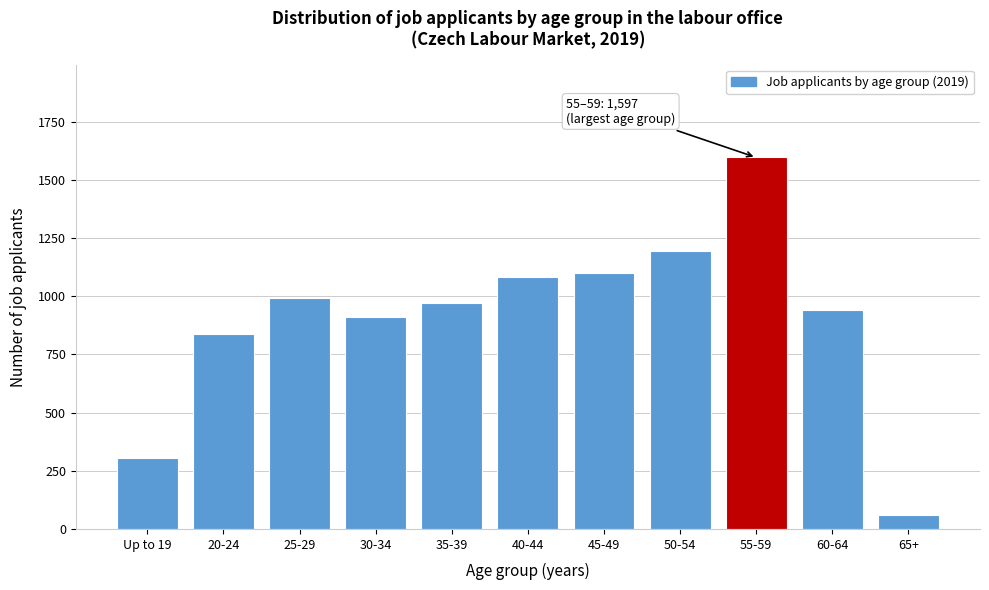

Reading left to right, transcribe all the data shown in this chart.

Up to 19=307	20-24=837	25-29=994	30-34=911	35-39=972	40-44=1085	45-49=1102	50-54=1193	55-59=1597	60-64=940	65+=62